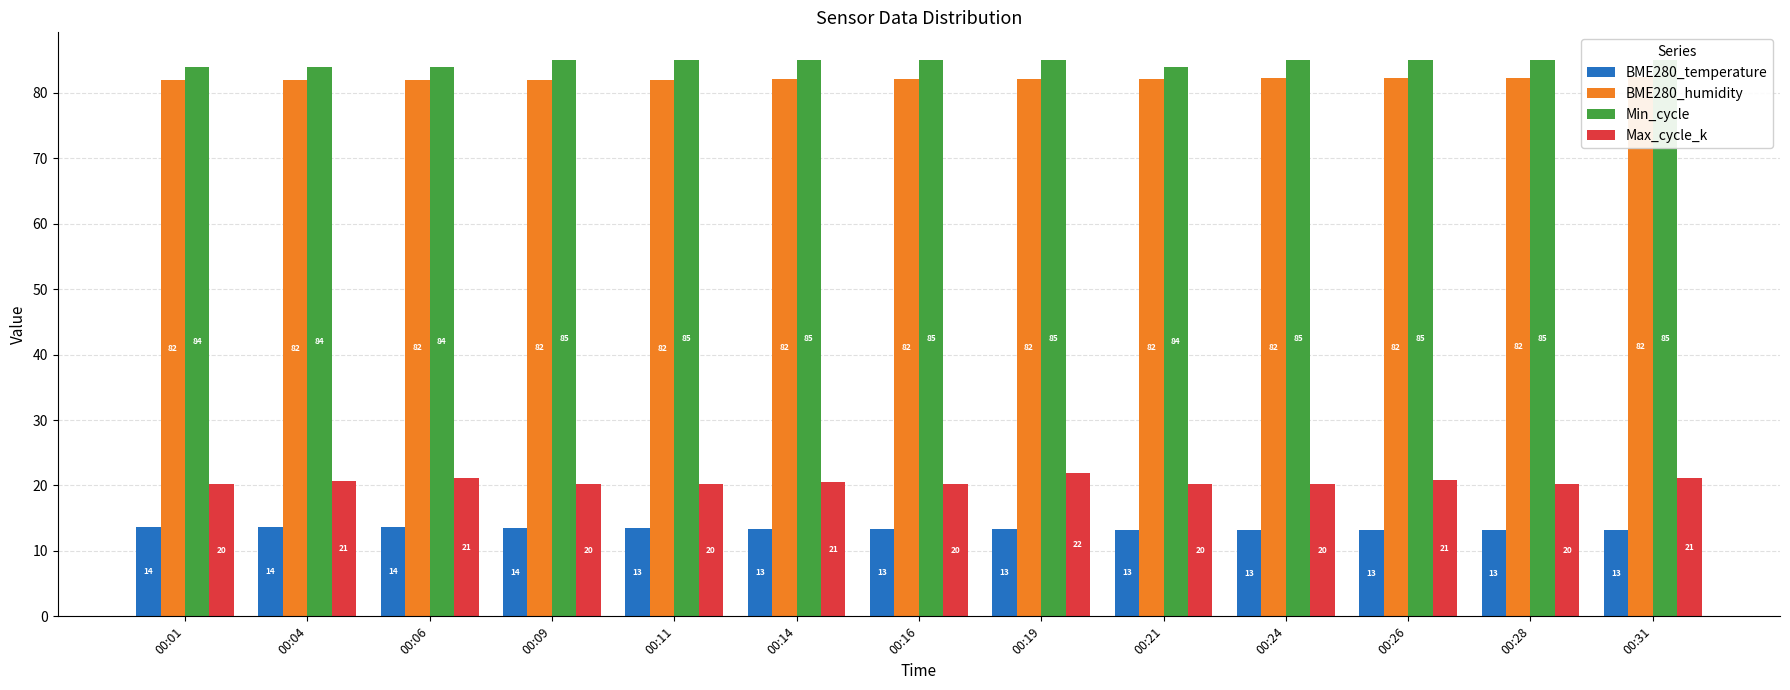

What is the difference between the highest and lowest values at 00:26?

71.8